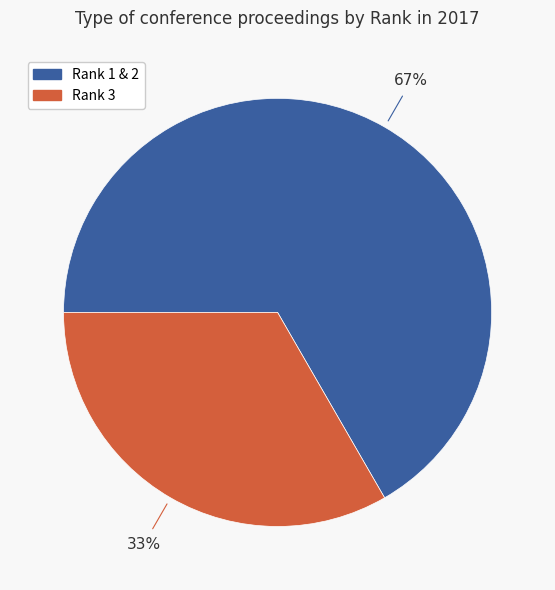

Is there a majority slice in this chart?

Yes